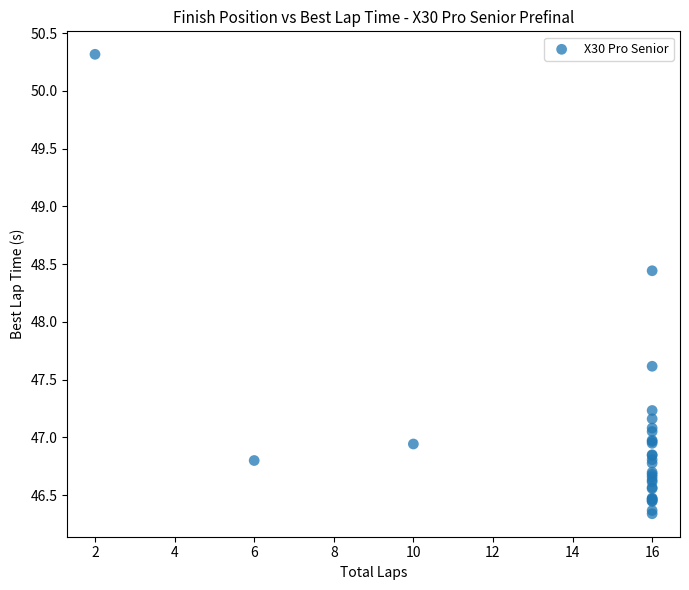

What Y value in the scatter plot is closest to 48?

47.6